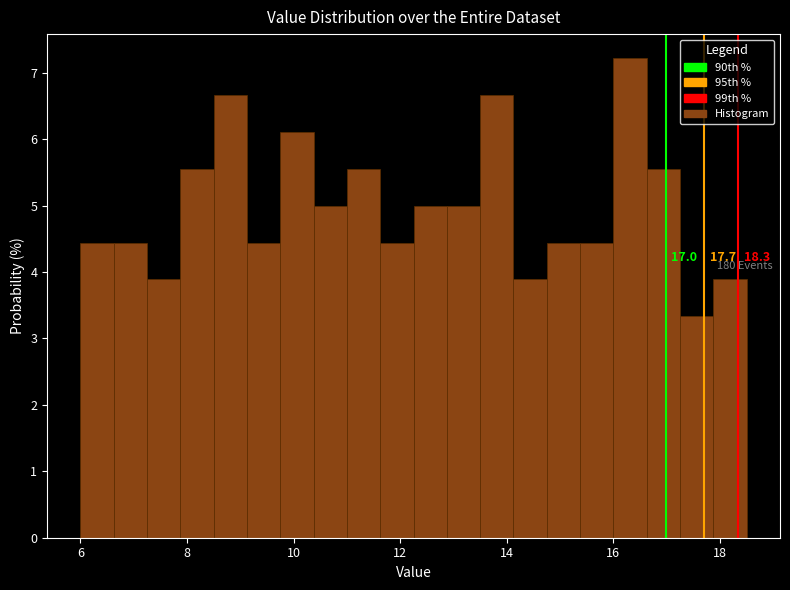

Read against the x-axis, roughly where is the centre of the tallest bar?

16.4